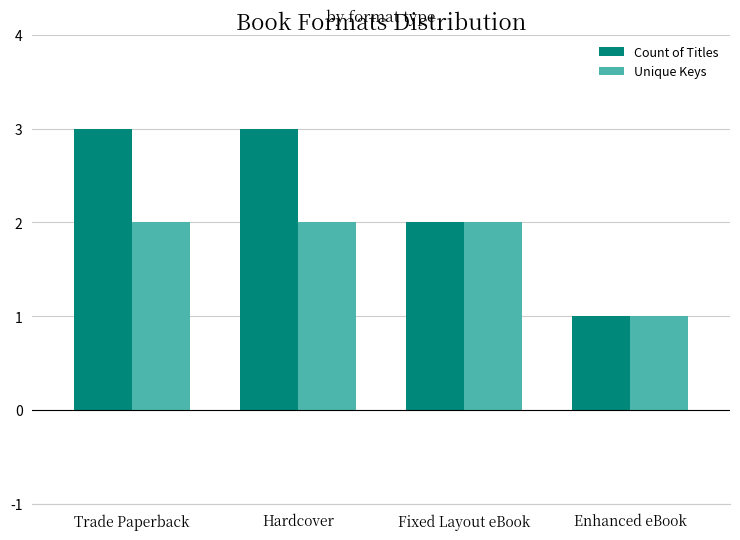

Reading left to right, what are all the values shown in this chart?

Count of Titles: Trade Paperback=3	Hardcover=3	Fixed Layout eBook=2	Enhanced eBook=1
Unique Keys: Trade Paperback=2	Hardcover=2	Fixed Layout eBook=2	Enhanced eBook=1